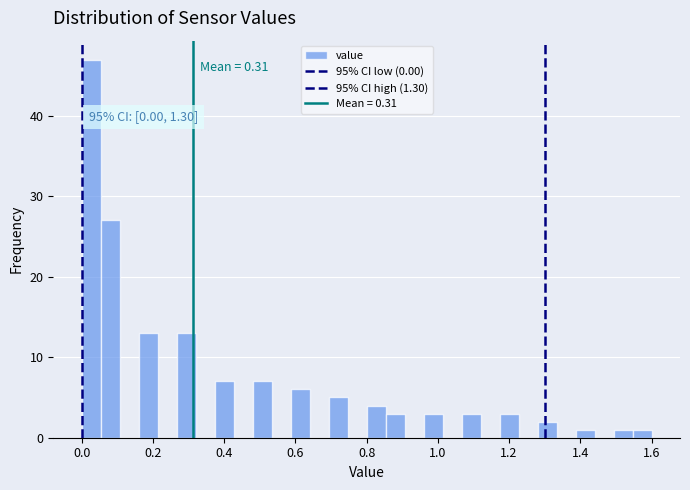

Read against the x-axis, roughly where is the centre of the tallest bar?

0.02